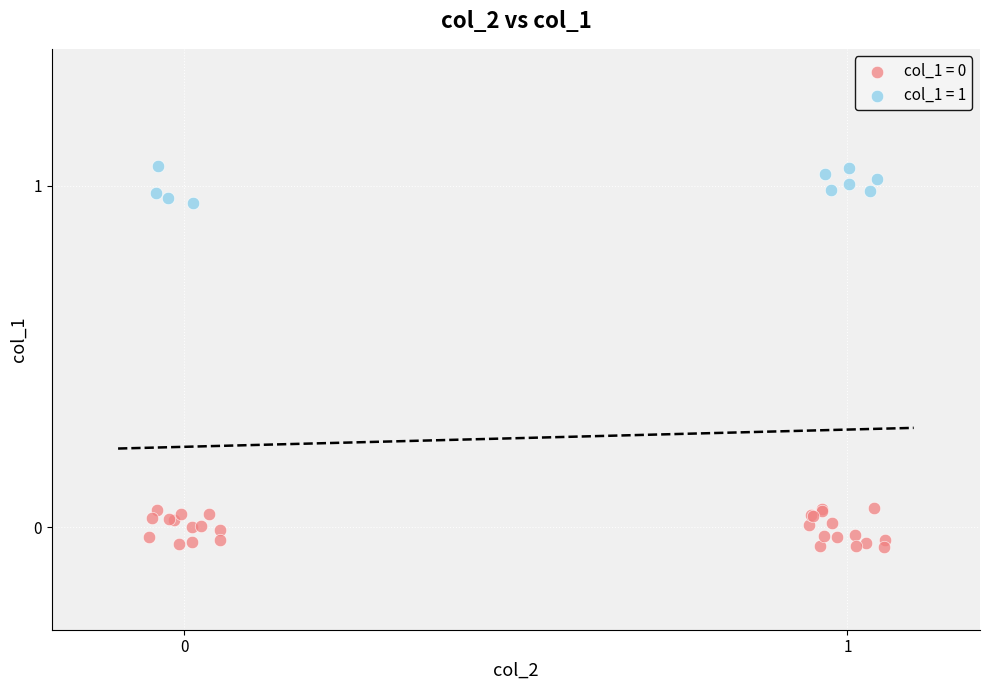

Which series reaches the maximum Y coordinate?

col_1 = 1